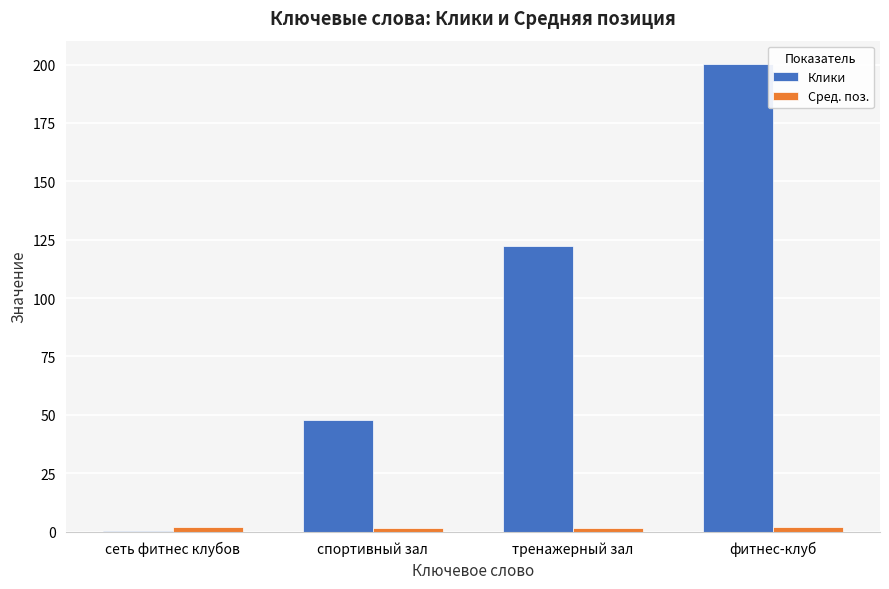

Which series has the widest spread of values?

Клики